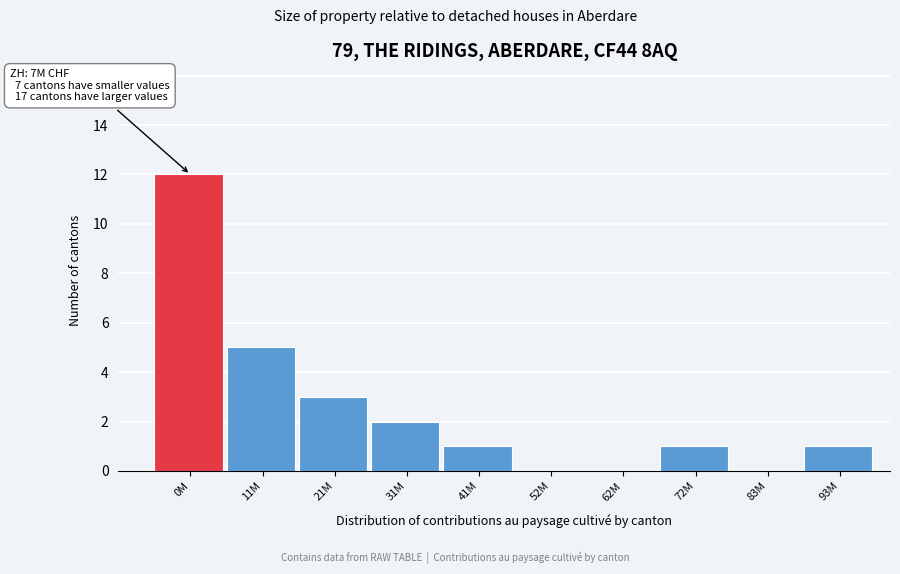

Reading left to right, what are all the values shown in this chart?

0M=12	11M=5	21M=3	31M=2	41M=1	52M=0	62M=0	72M=1	83M=0	93M=1